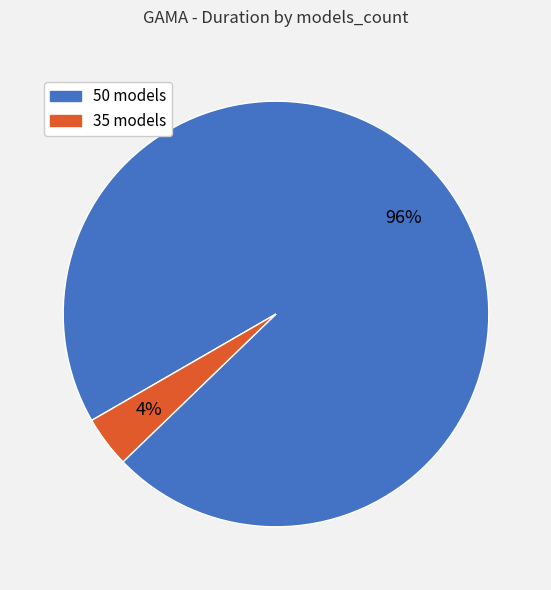

Rank the categories by value from lowest to highest.

35 models, 50 models